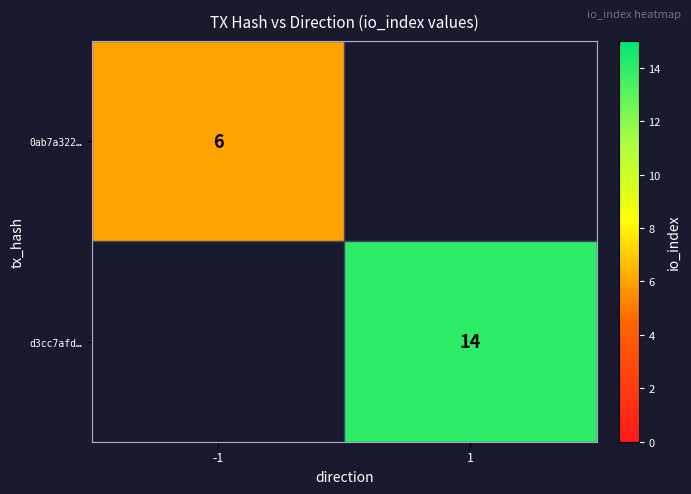

The d3cc7afd… series shows 14 at 1. True or false?

True